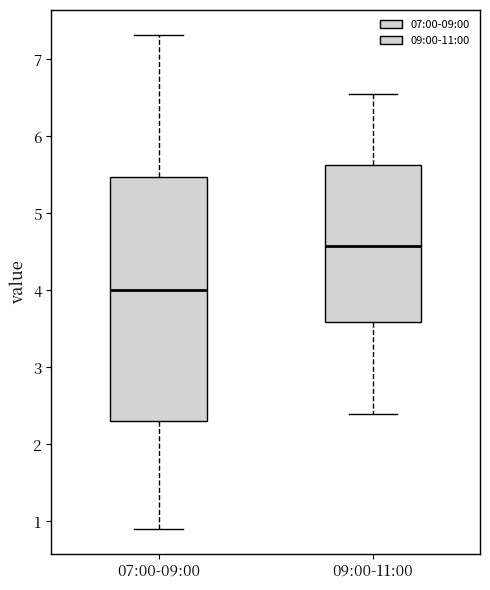

Reading left to right, transcribe this box plot: for each box, give where its median line is, the range the box spans, and where its two whiskers end, as read against the y-axis. The values are not printed on the chart, so give them approximately, as read against the axis.

07:00-09:00: median 4.0, box 2.3 to 5.5, whiskers 0.9 to 7.3
09:00-11:00: median 4.6, box 3.6 to 5.6, whiskers 2.4 to 6.6